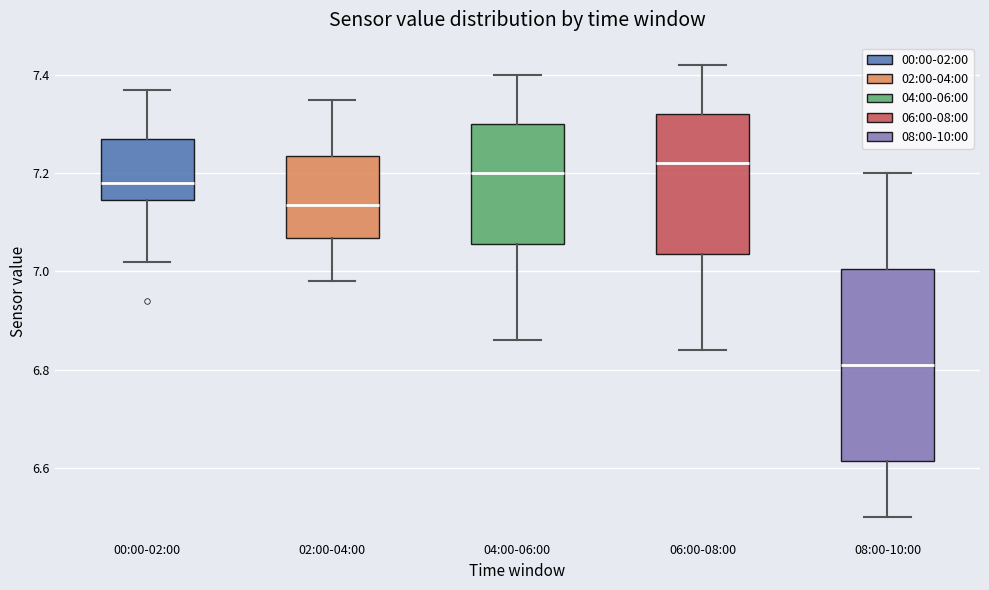

Where does the median line of the box for 06:00-08:00 sit on the y-axis? The values are not printed on the chart, so give them approximately, as read against the axis.

7.22